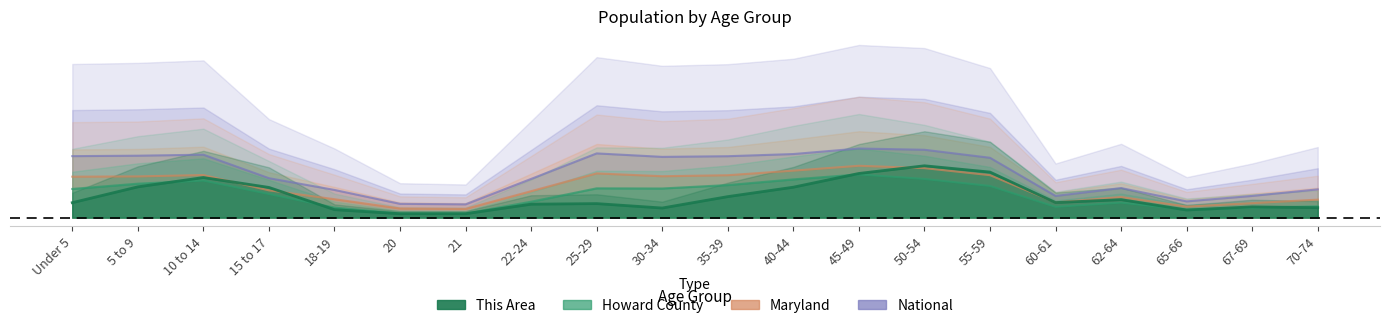

Does the chart have visible grid lines?

No